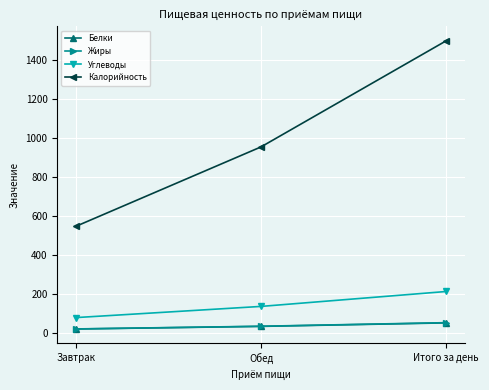

Reading right to left, what are all the values shown in this chart?

Белки: 49.5	31.5	18.0
Жиры: 50.6	32.2	18.4
Углеводы: 210.7	134.1	76.6
Калорийность: 1498.0	953.0	545.0